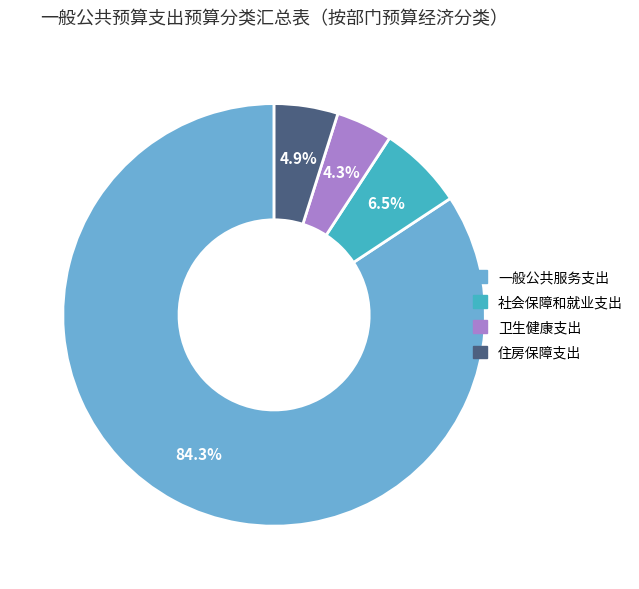

How many segments does this pie chart have?

4